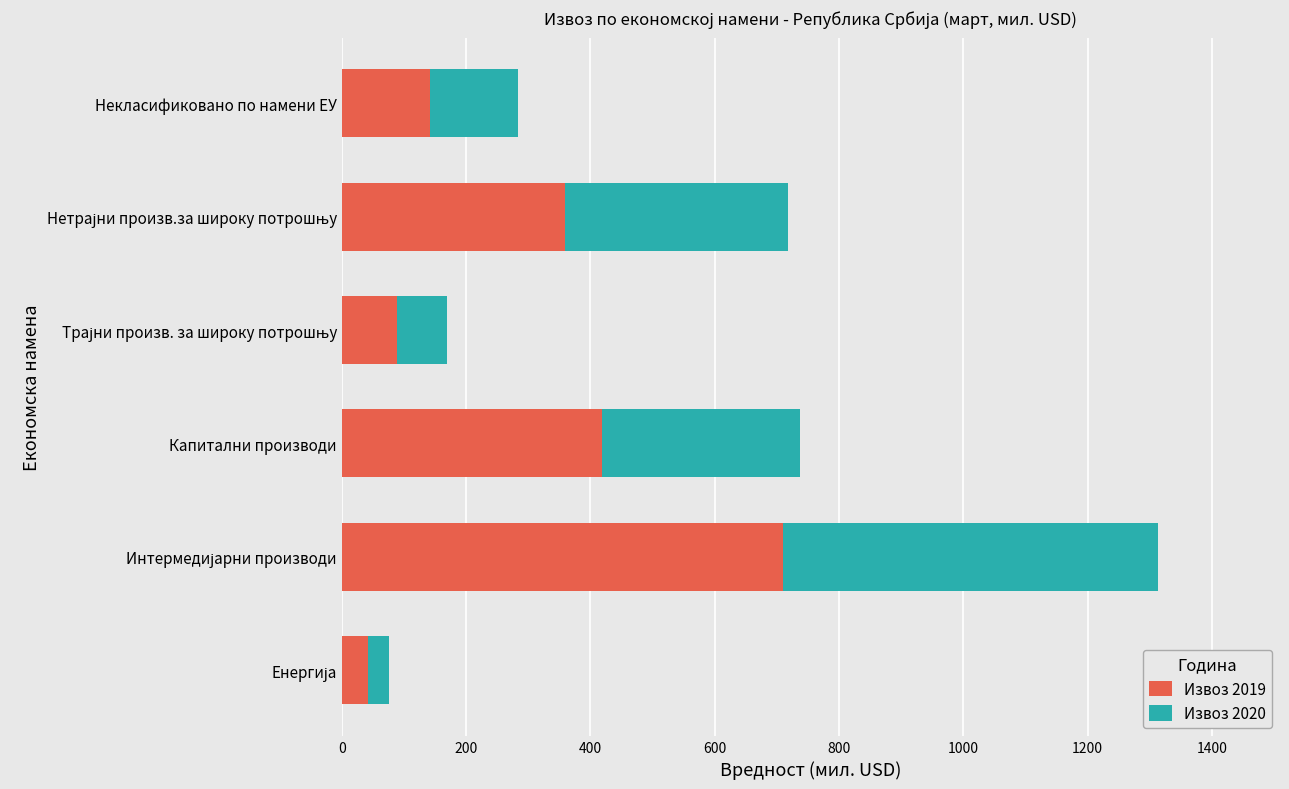

What is the minimum value for Извоз 2019?

42.9